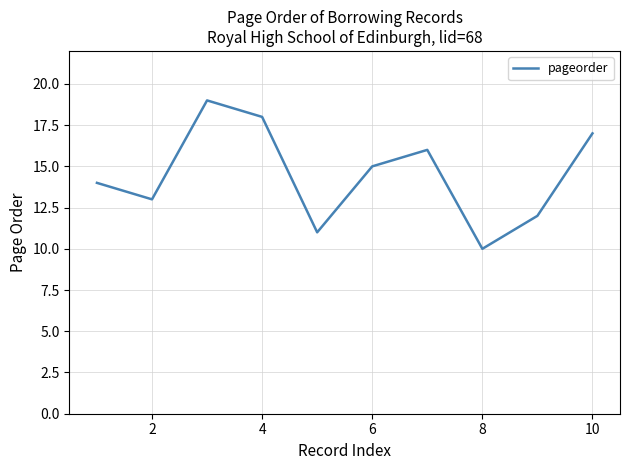

What is the greatest value displayed?

19